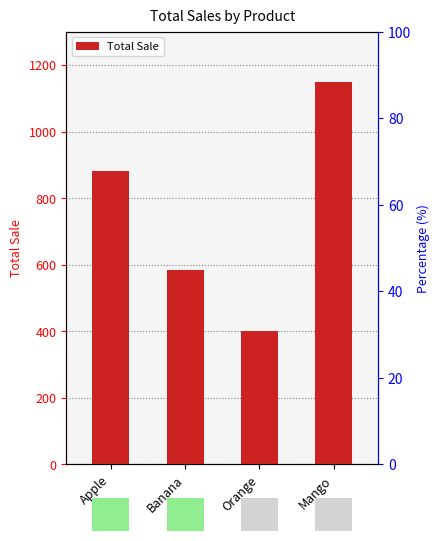

What is the value of the 2nd bar from the left?

585